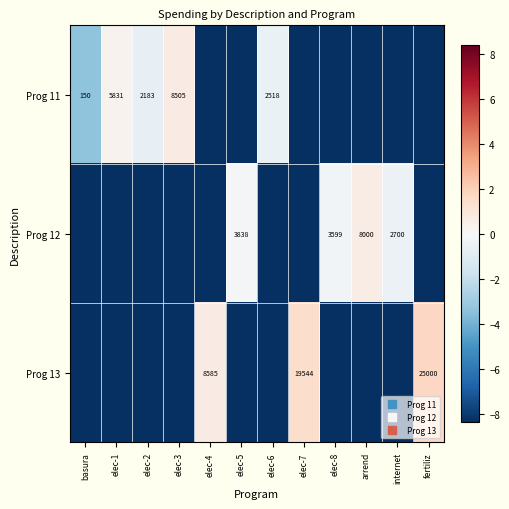

Rank the series by their average value, from highest to lowest.

Prog 11, Prog 12, Prog 13